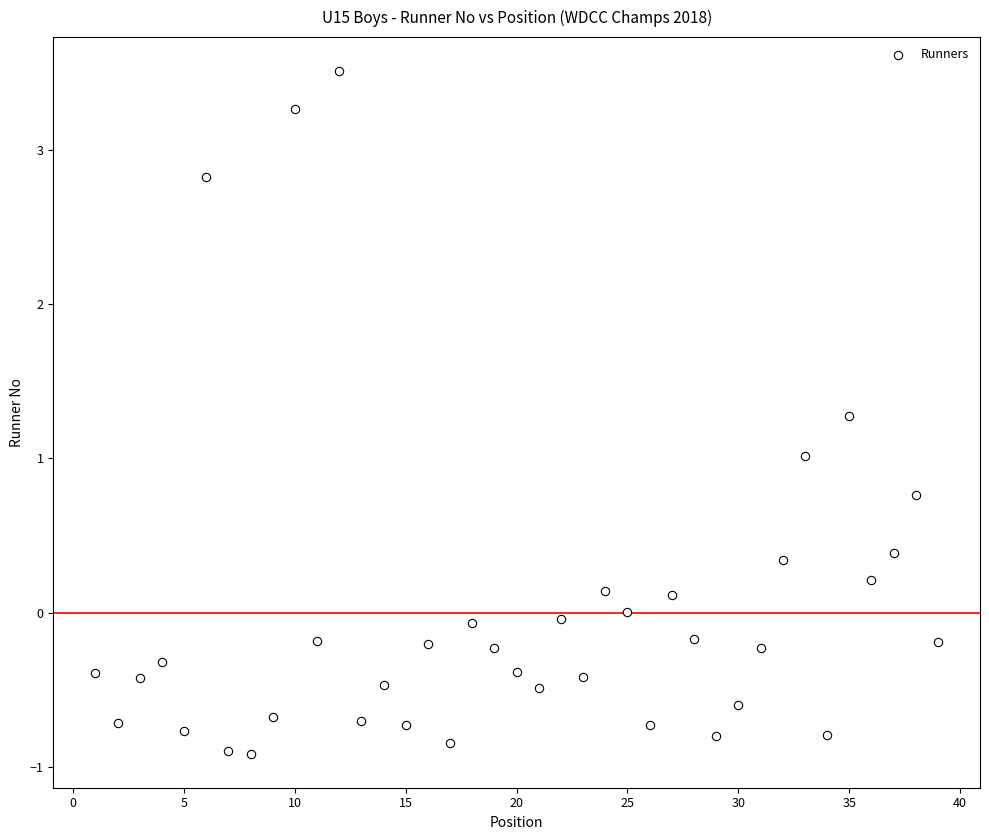

What is the range of Y values (max minus min)?

4.4